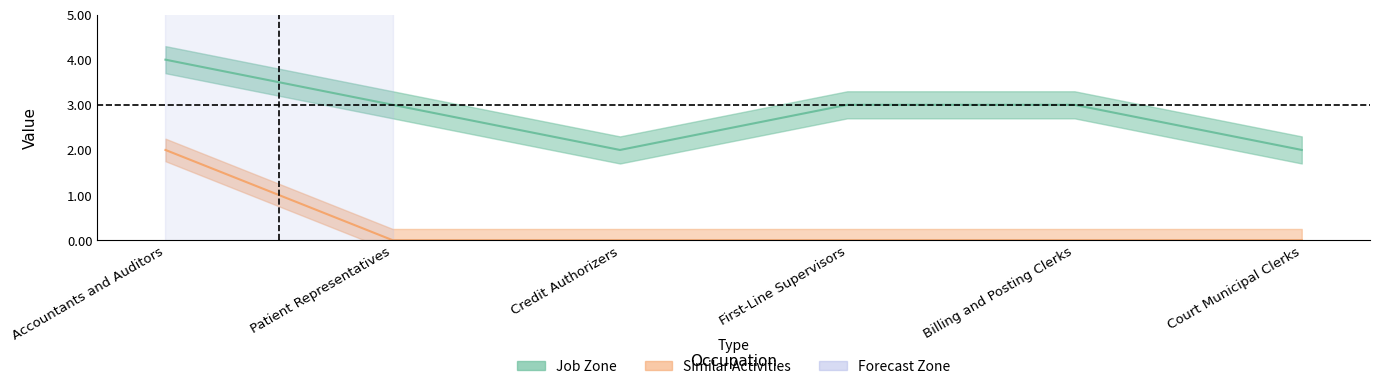

Reading right to left, what are all the values shown in this chart?

Job Zone: 2	3	3	2	3	4
Similar Activities: 0	0	0	0	0	2